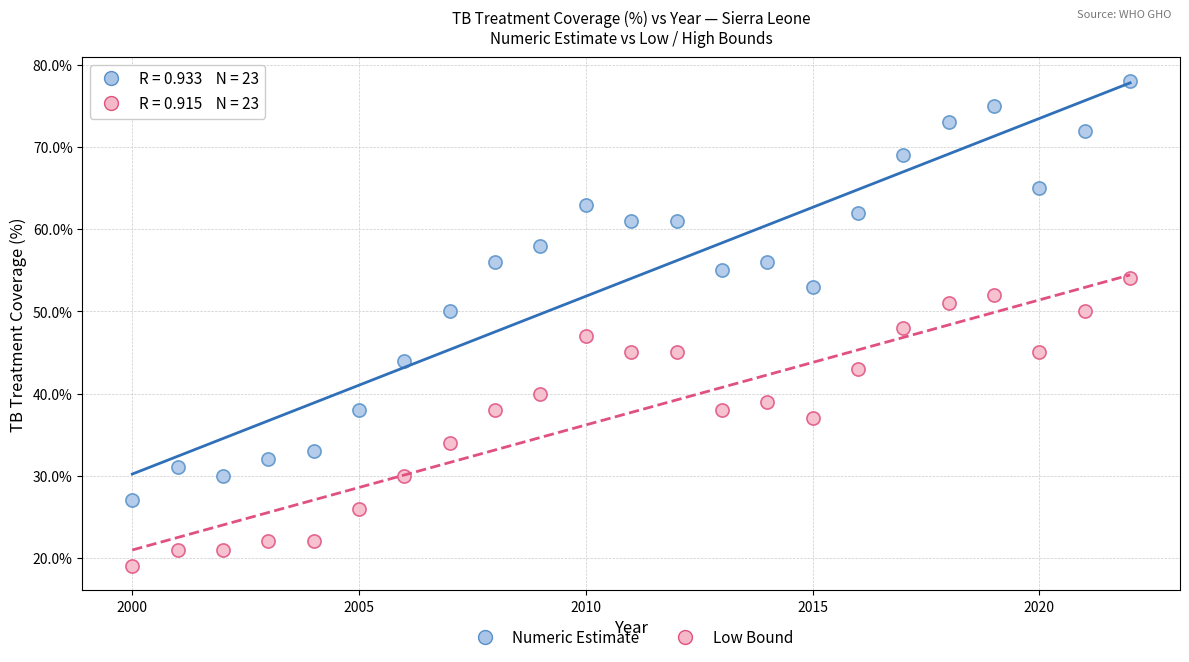

What are all the series names shown in the legend?

Numeric Estimate, Low Bound